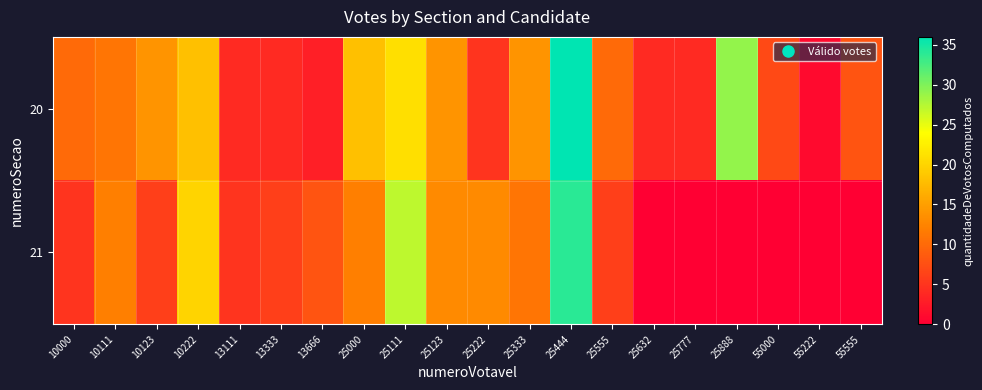

Reading left to right, list all the values displayed in this chart.

20: 10000=10	10111=11	10123=14	10222=18	13111=4	13333=4	13666=3	25000=18	25111=21	25123=14	25222=5	25333=14	25444=36	25555=10	25632=4	25777=4	25888=29	55000=7	55222=1	55555=8
21: 10000=5	10111=12	10123=6	10222=20	13111=5	13333=6	13666=8	25000=12	25111=27	25123=13	25222=13	25333=11	25444=34	25555=6	25632=0	25777=0	25888=0	55000=0	55222=0	55555=0